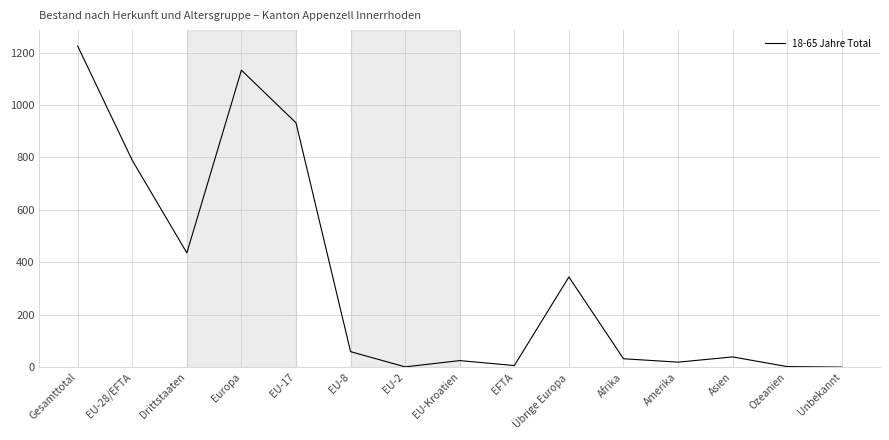

Which has a higher value, Drittstaaten or EU-2?

Drittstaaten